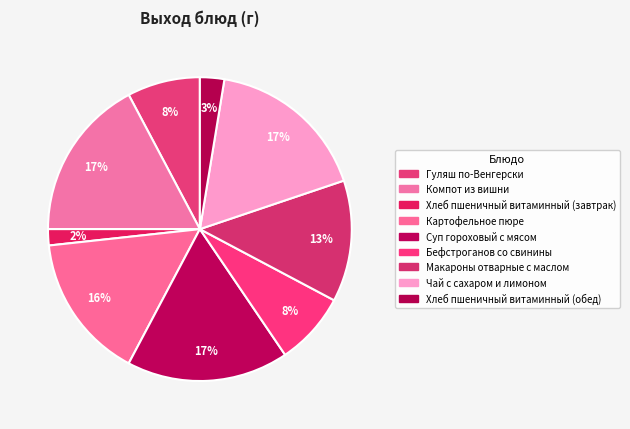

What is the largest slice in the pie chart?

Компот из вишни